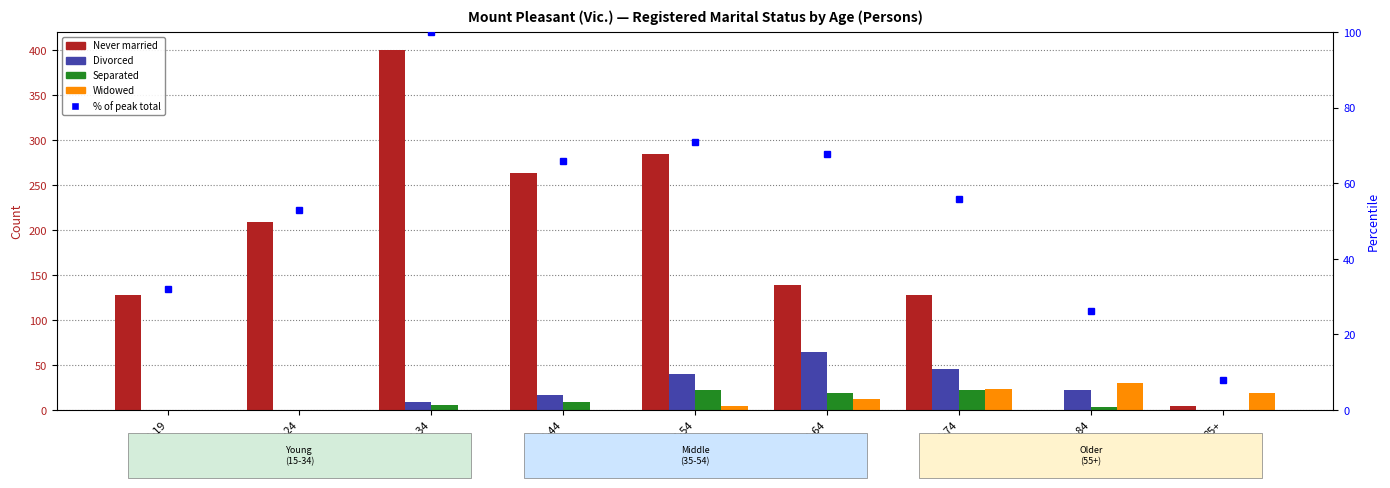

What is the total value across all series at 20-24?

262.0